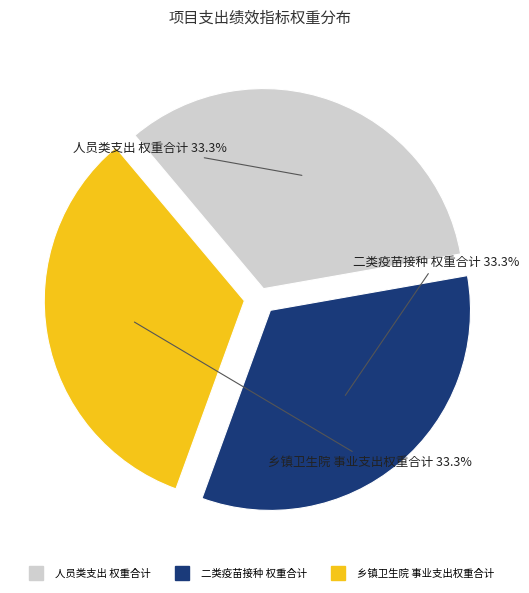

Is there any slice that represents more than half of the pie?

No